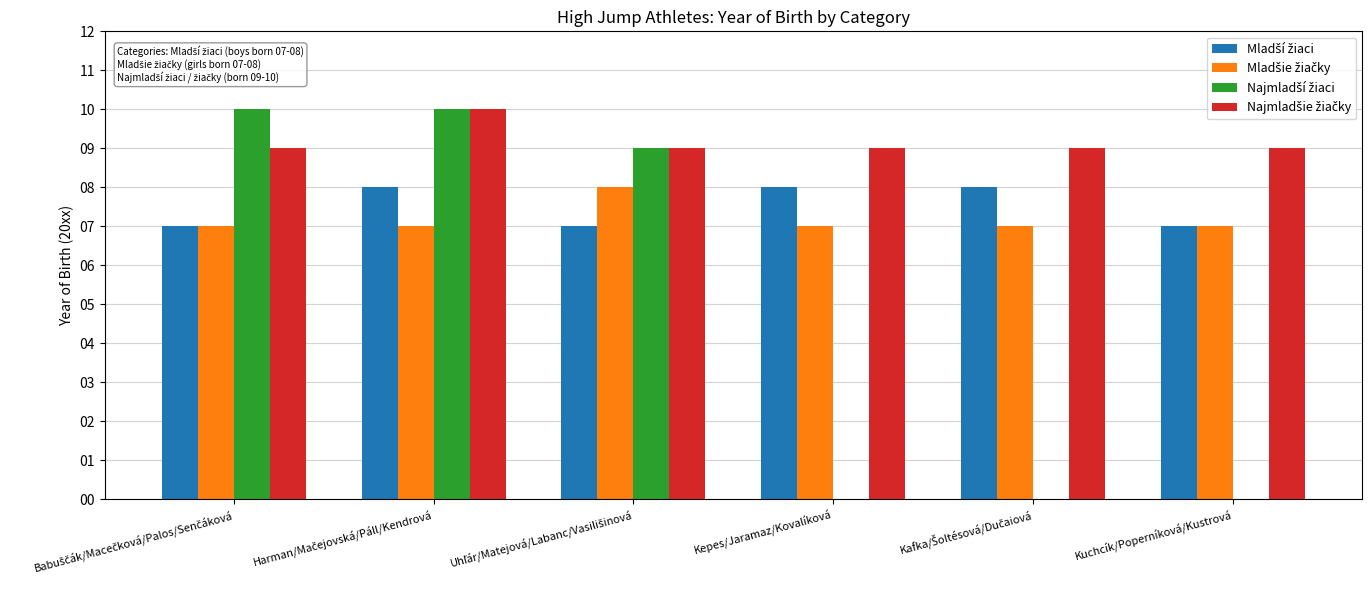

What is the value of the Najmladší žiaci bar at the 1st from the left?

10.0